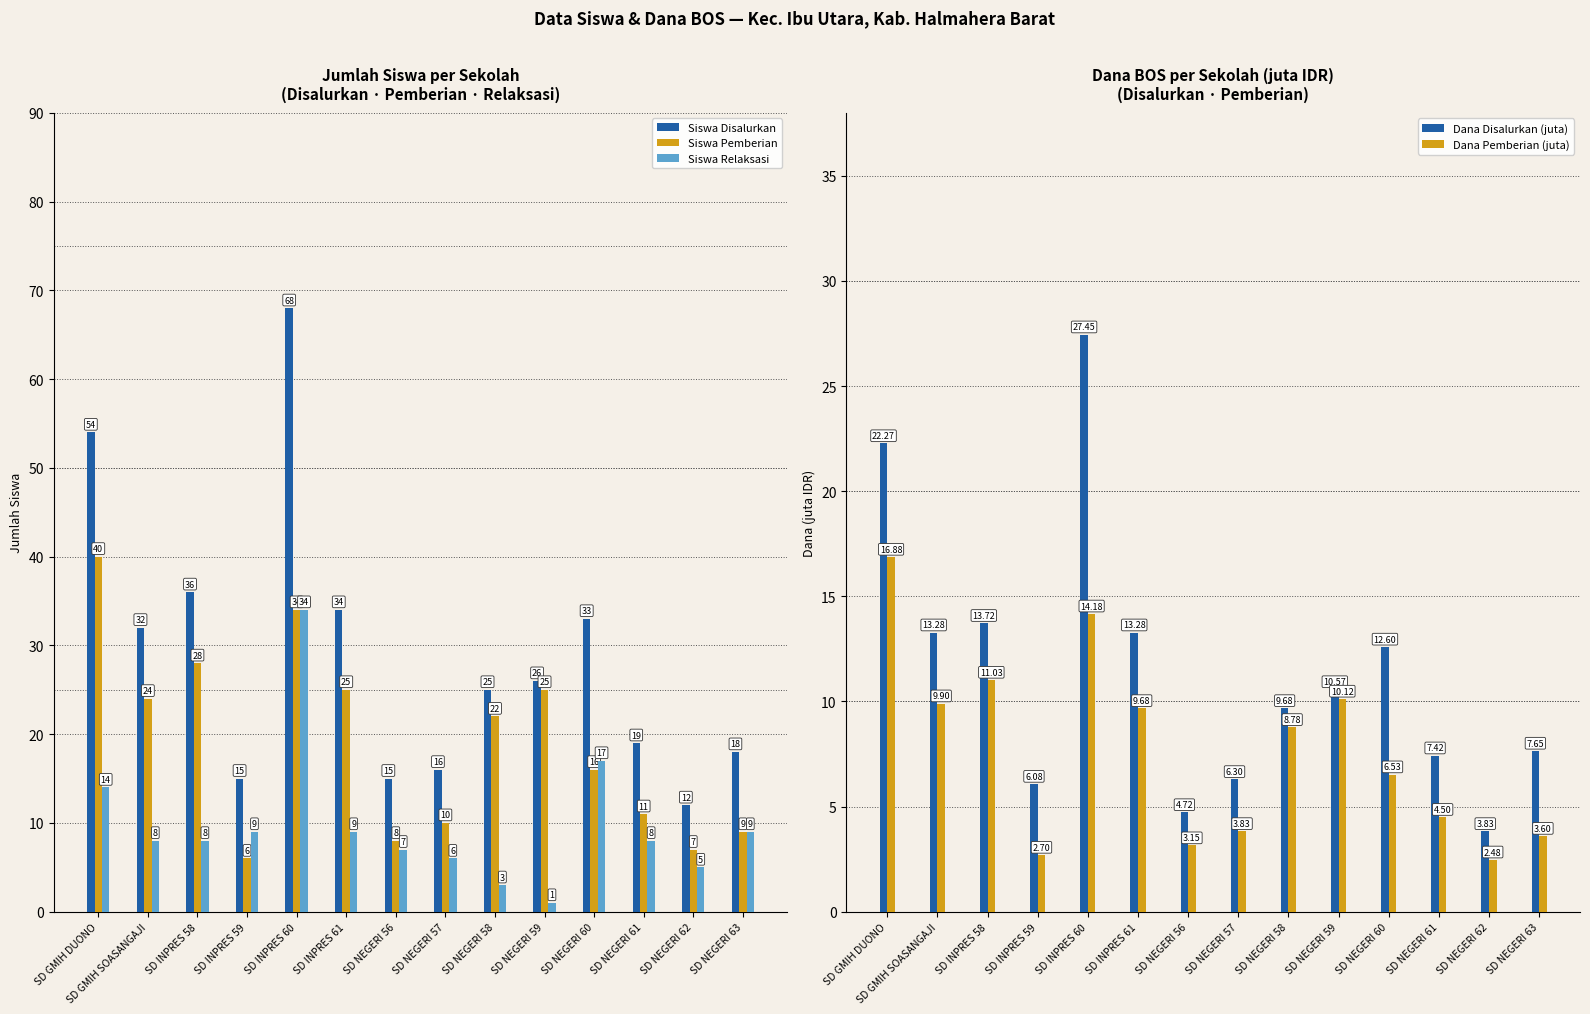

What is the approximate value of Dana Disalurkan (juta) at SD INPRES 60?

27.4